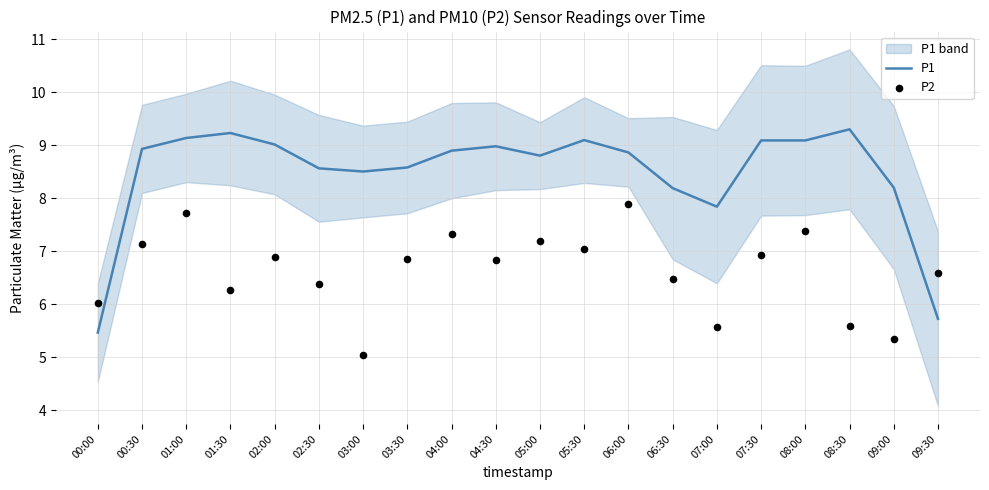

Is the value of P2 at 05:30 greater than the value of P1 at 03:00?

No